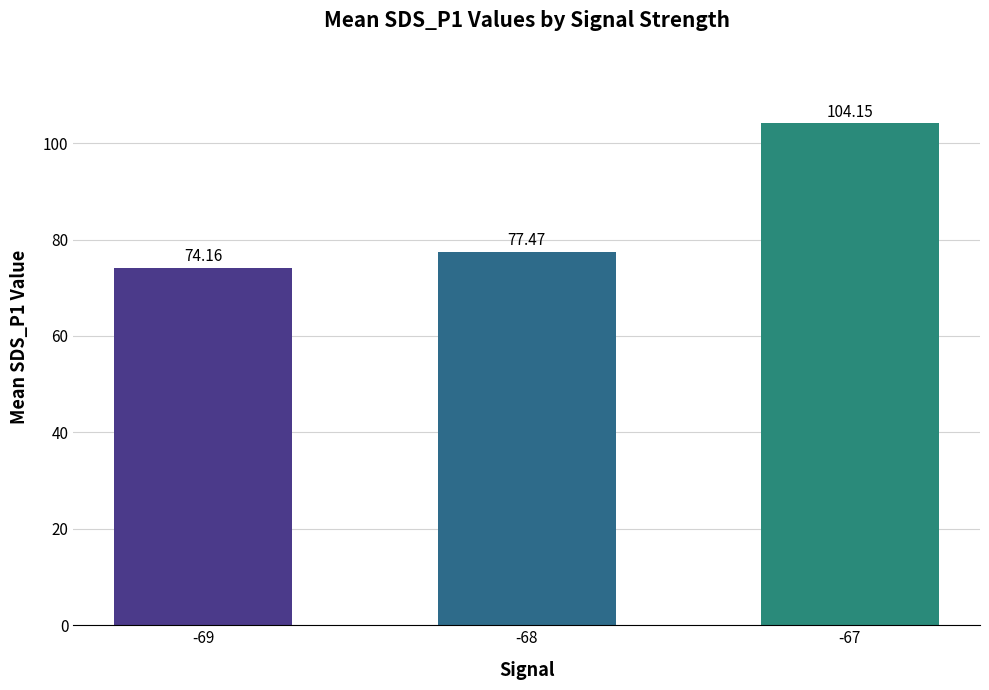

What is the sum of the values at -69 and -68?

151.6